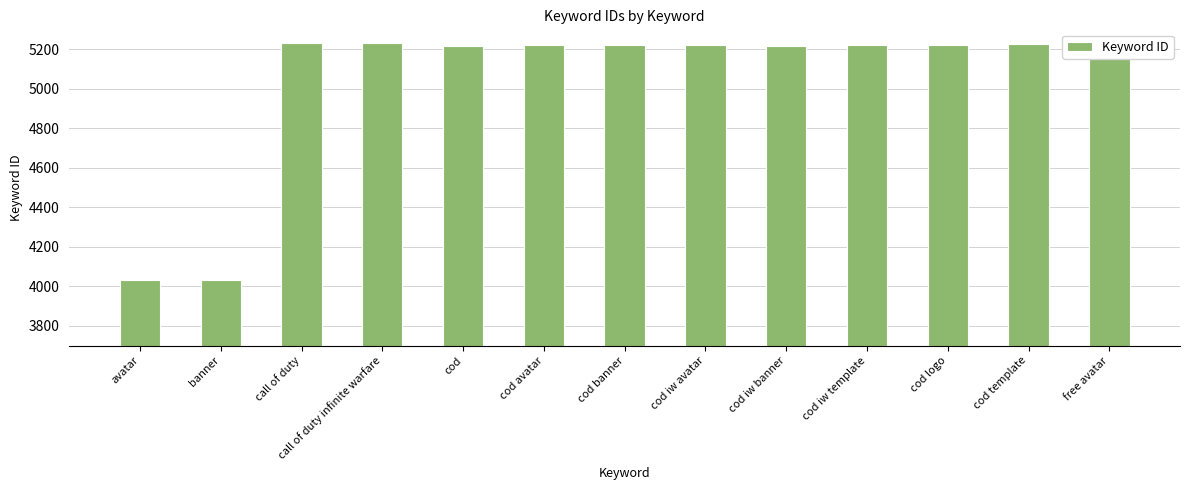

What is the average value?

5040